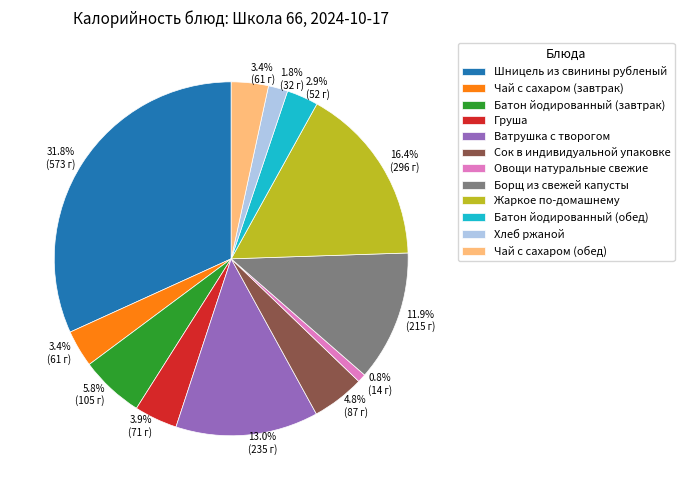

Does any single category account for the majority?

No